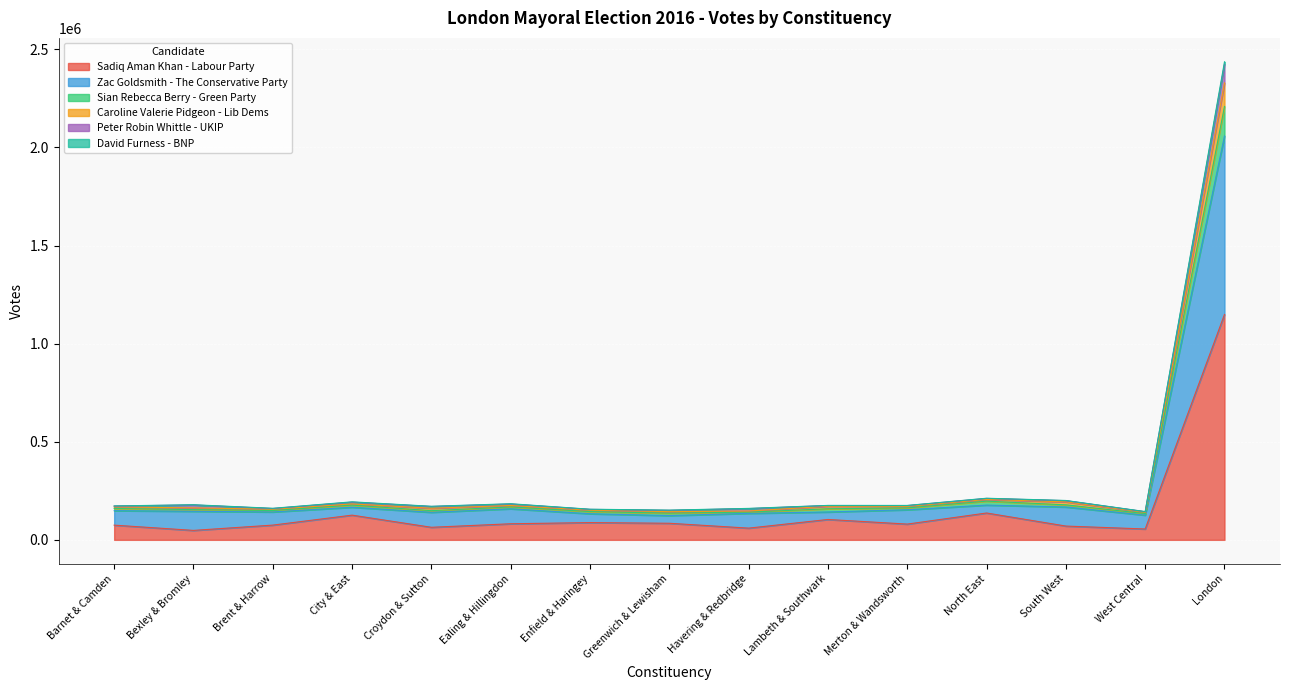

What position from the left is Havering & Redbridge?

9